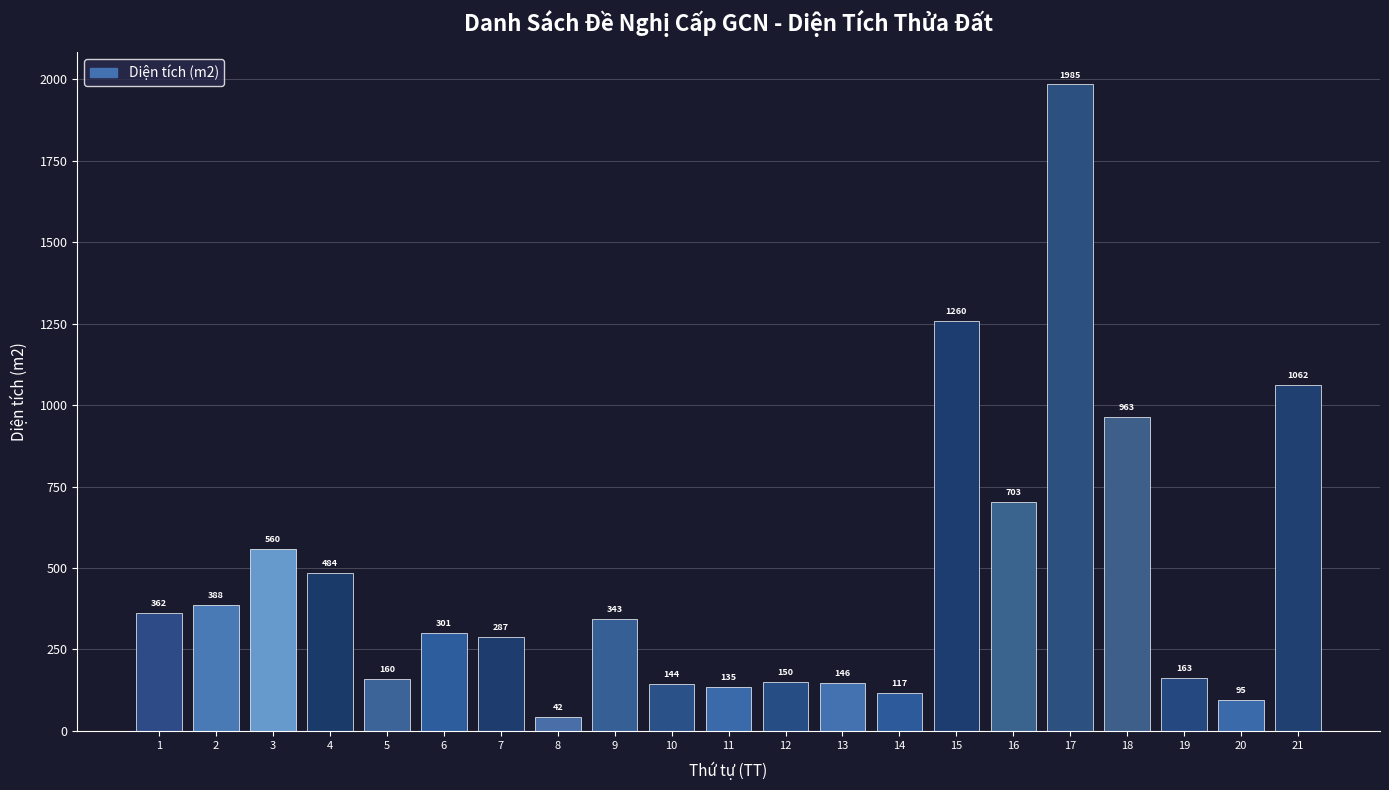

What is the minimum value shown in the chart?

42.0